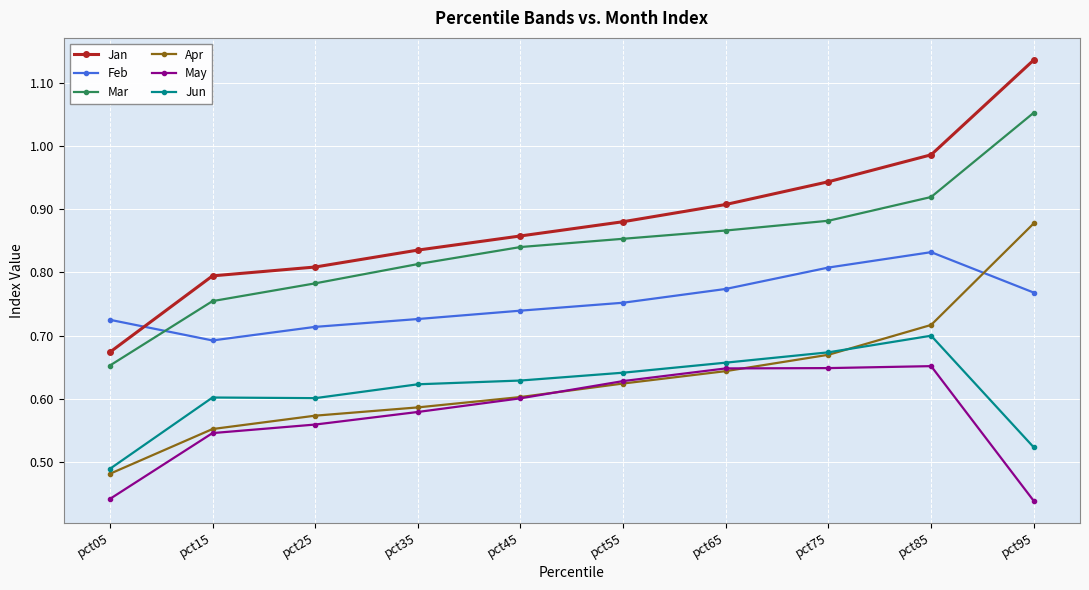

Which series ends up on top after the final intersection of Mar and Feb?

Mar